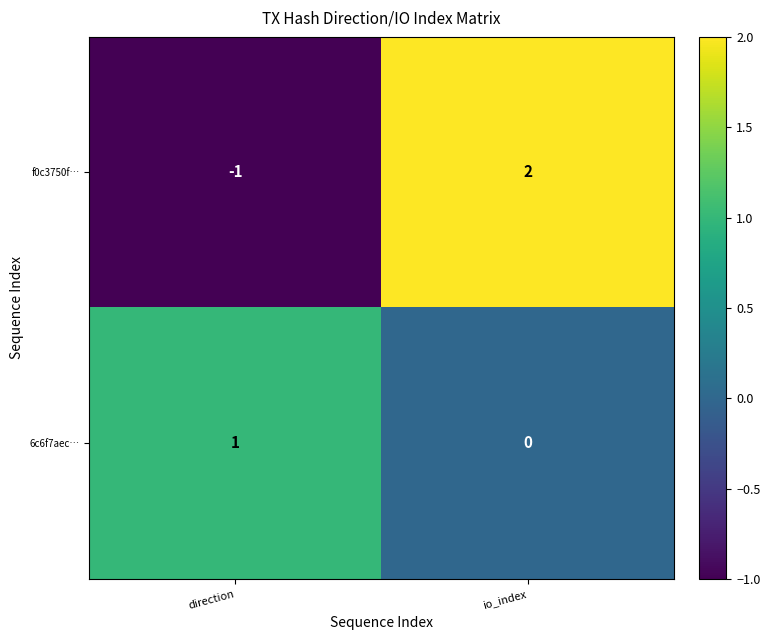

Reading left to right, transcribe all the data shown in this chart.

f0c3750f…: -1	2
6c6f7aec…: 1	0